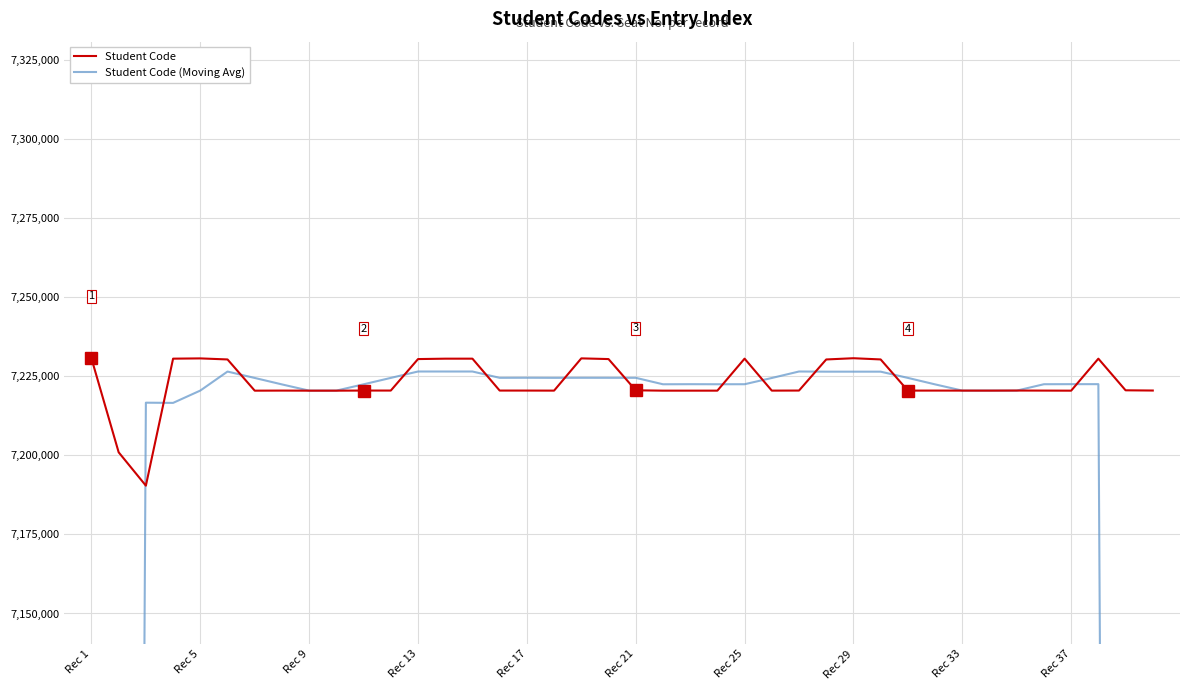

What are all the series names shown in the legend?

Student Code, Student Code (Moving Avg)